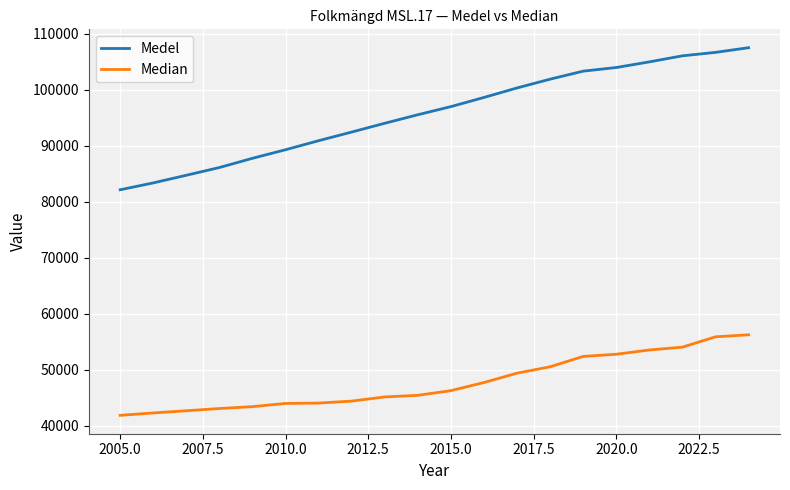

True or false: Medel and Median cross at least once.

False